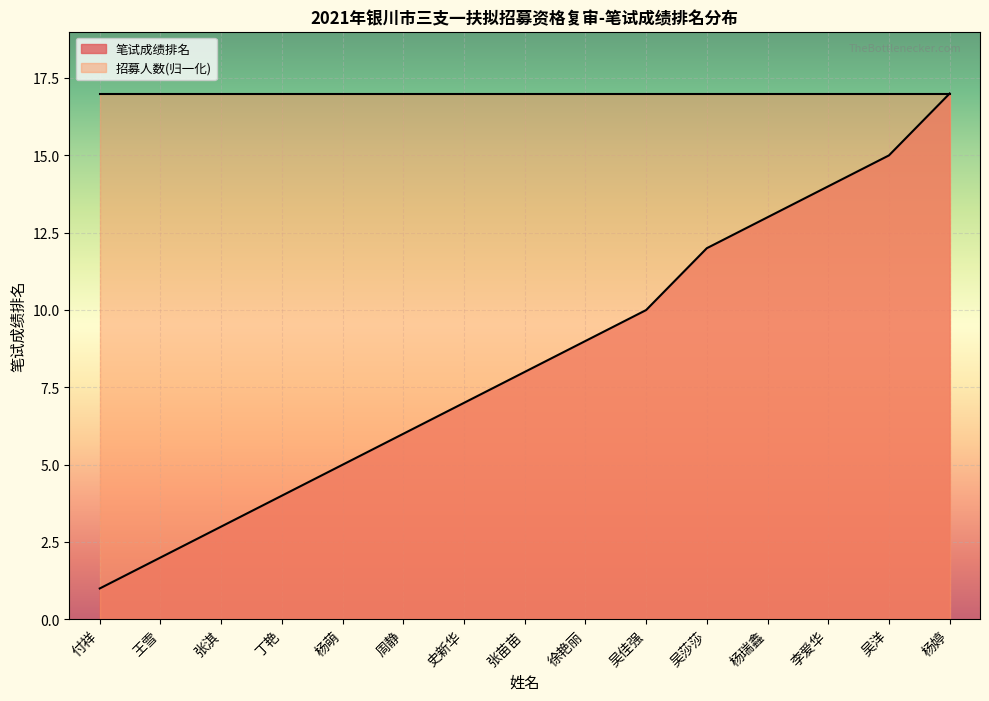

The value at 史新华 is 10. True or false?

False